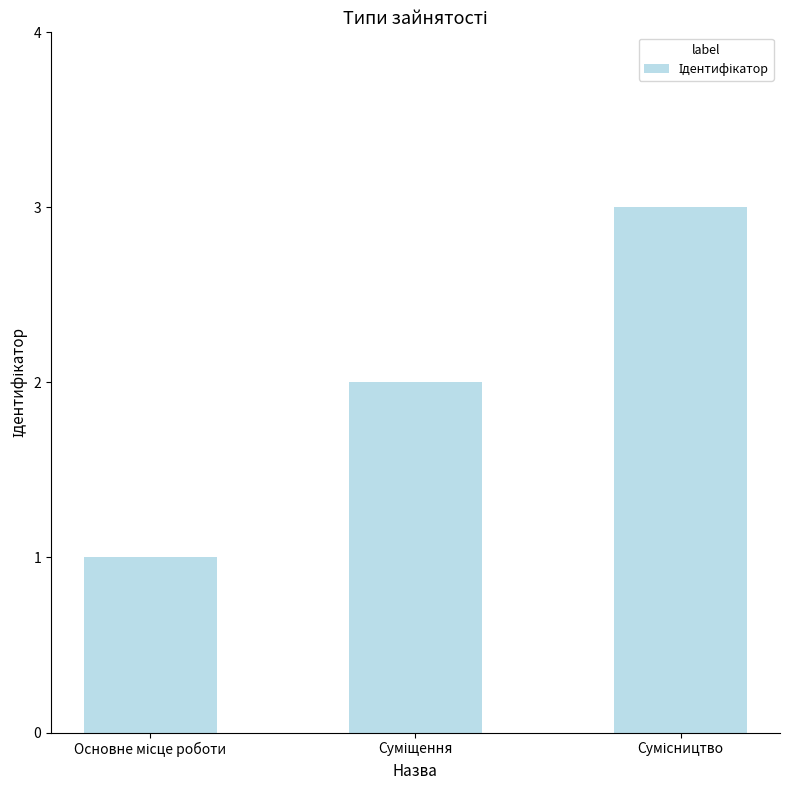

What is the greatest value displayed?

3